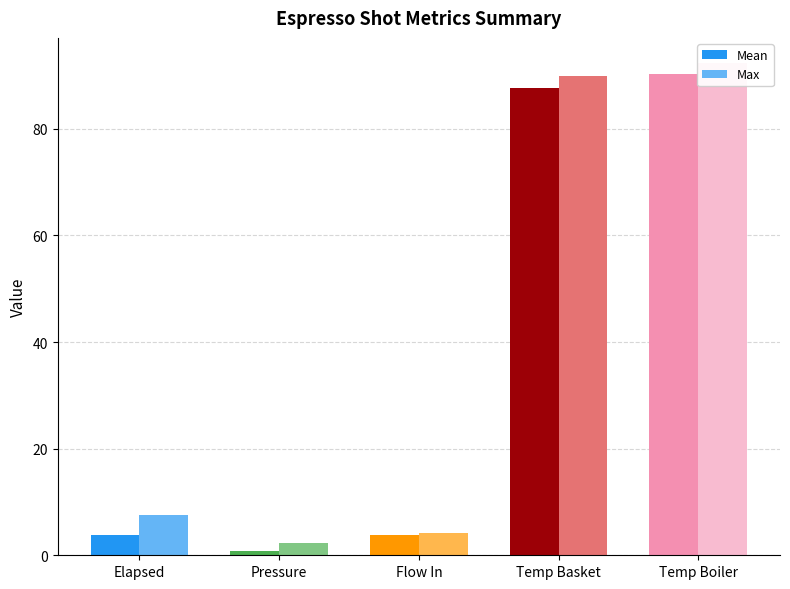

Rank the series by their maximum value, from highest to lowest.

Max, Mean